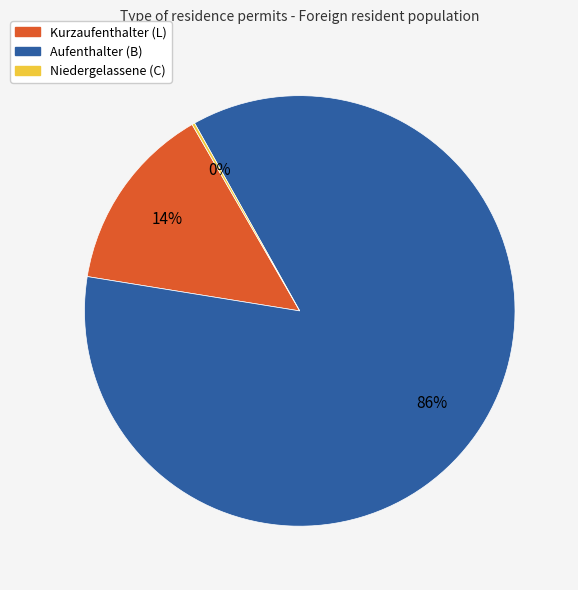

To the nearest percent, what is the average slice percentage?

33%